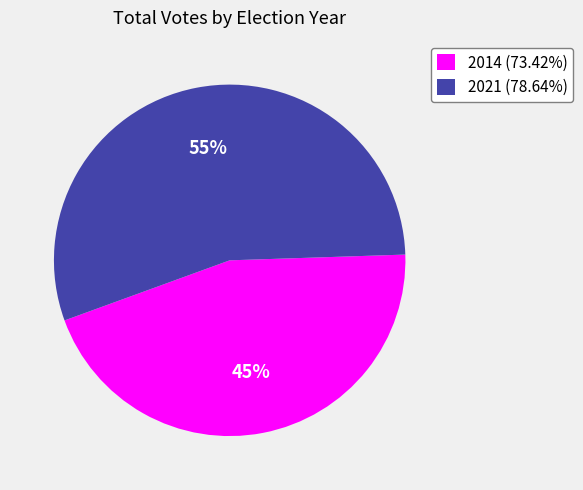

Does 2014 (73.42%) account for over 50% of the chart?

No